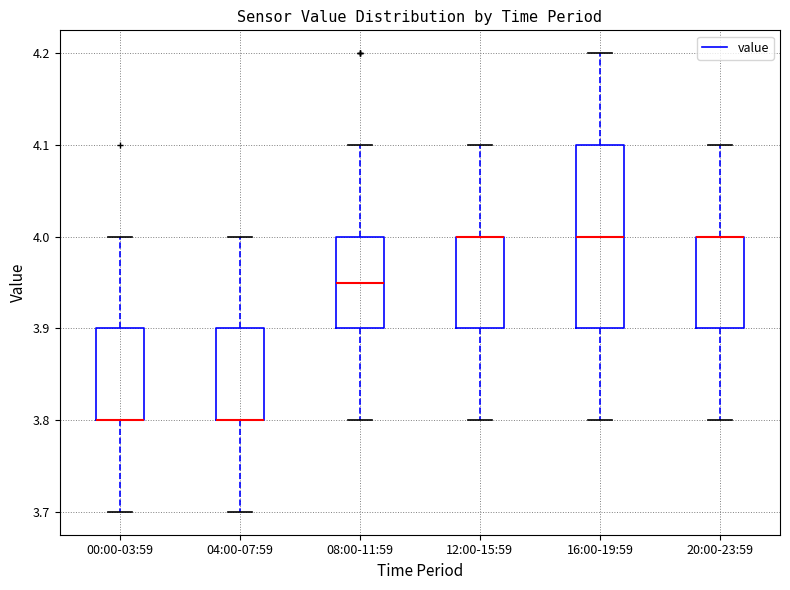

Which box is the tallest, from its lower edge to its upper edge?

16:00-19:59